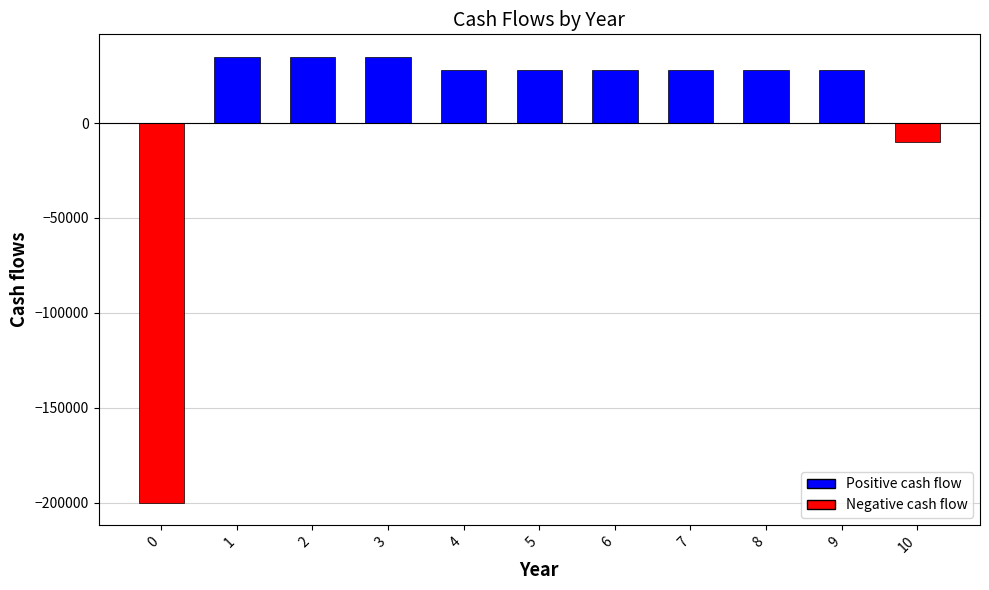

What is the sum of all values?

63000